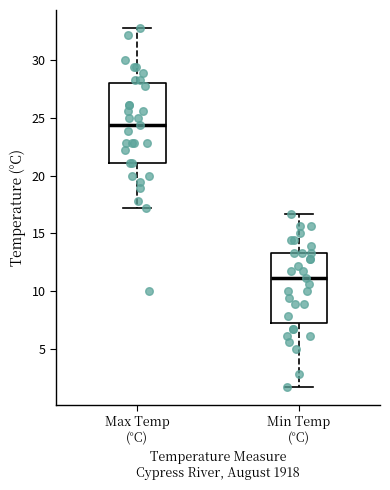

Comparing the boxes themselves (not the whiskers), which one is the tallest?

Max Temp (°C)